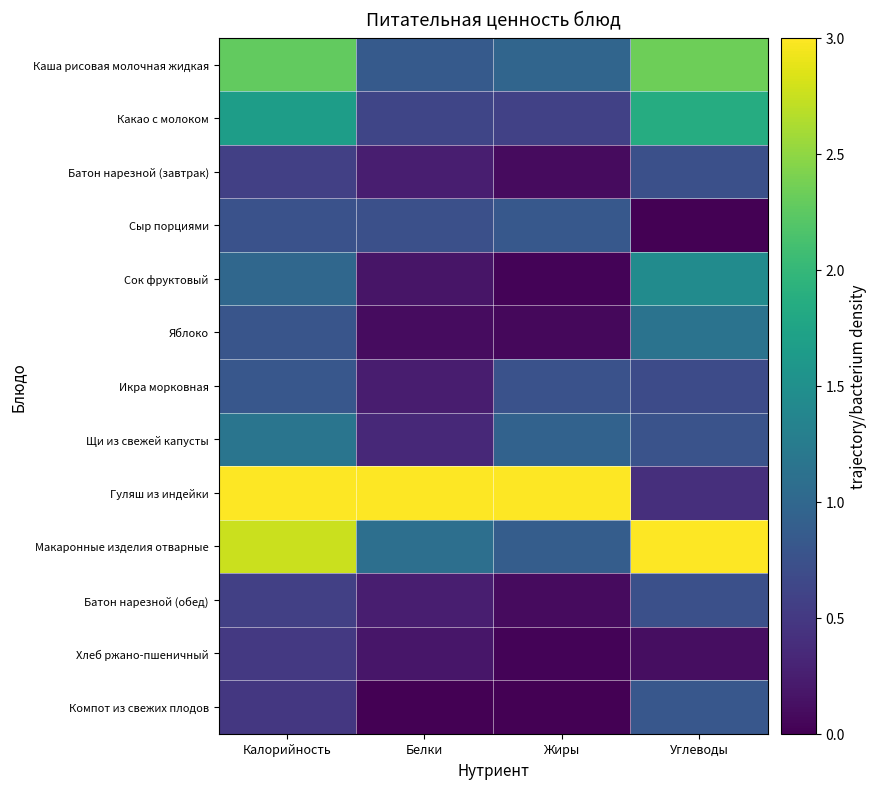

Which has a higher value, Жиры or Калорийность?

Калорийность